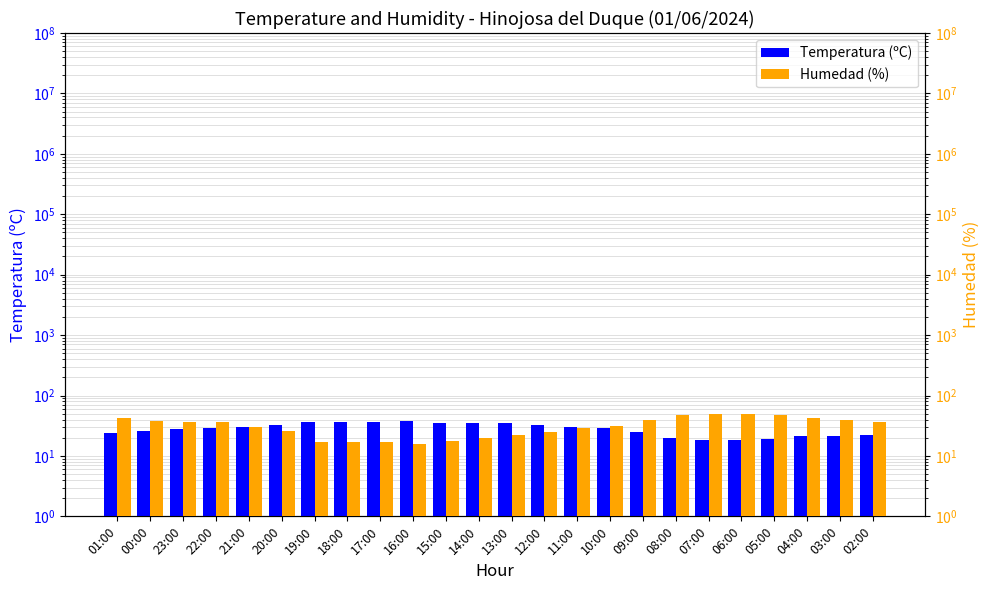

Which category has the lowest value across all series?

16:00